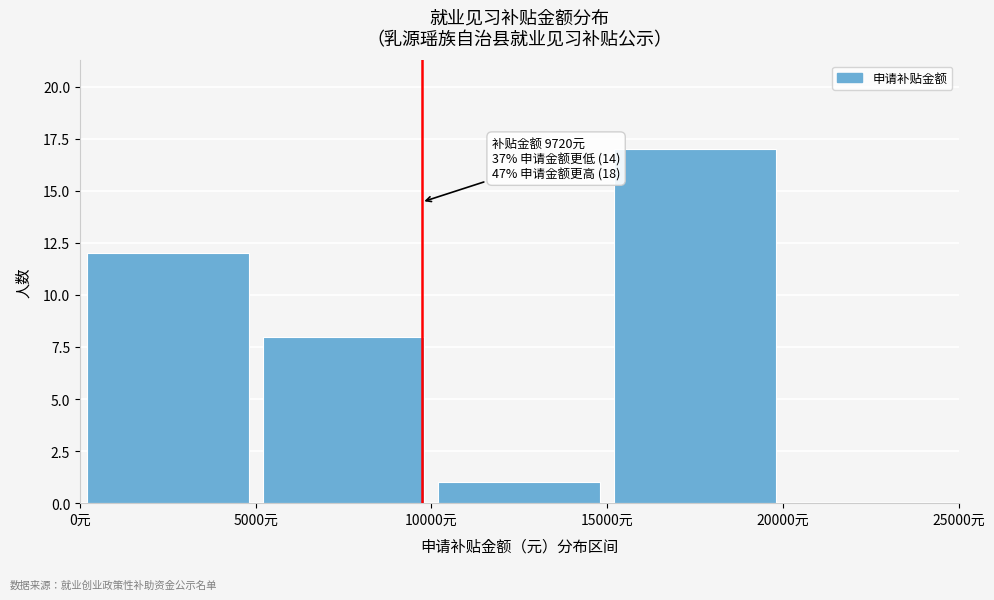

Over which range of the x-axis is the bar tallest?

15000 to 20000